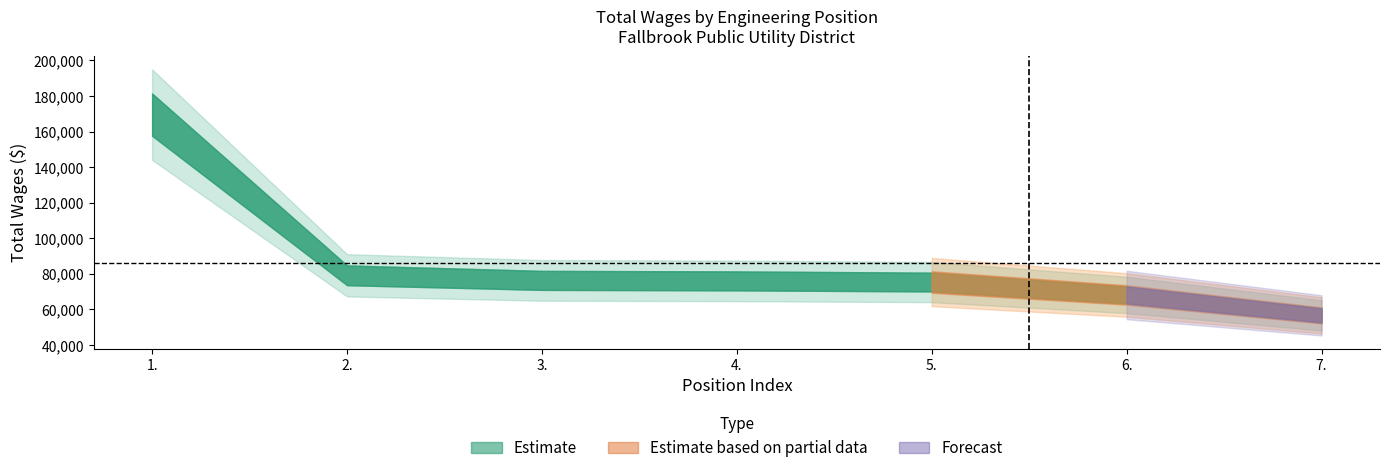

Rank the categories by value from lowest to highest.

7., 6., 5., 4., 3., 2., 1.